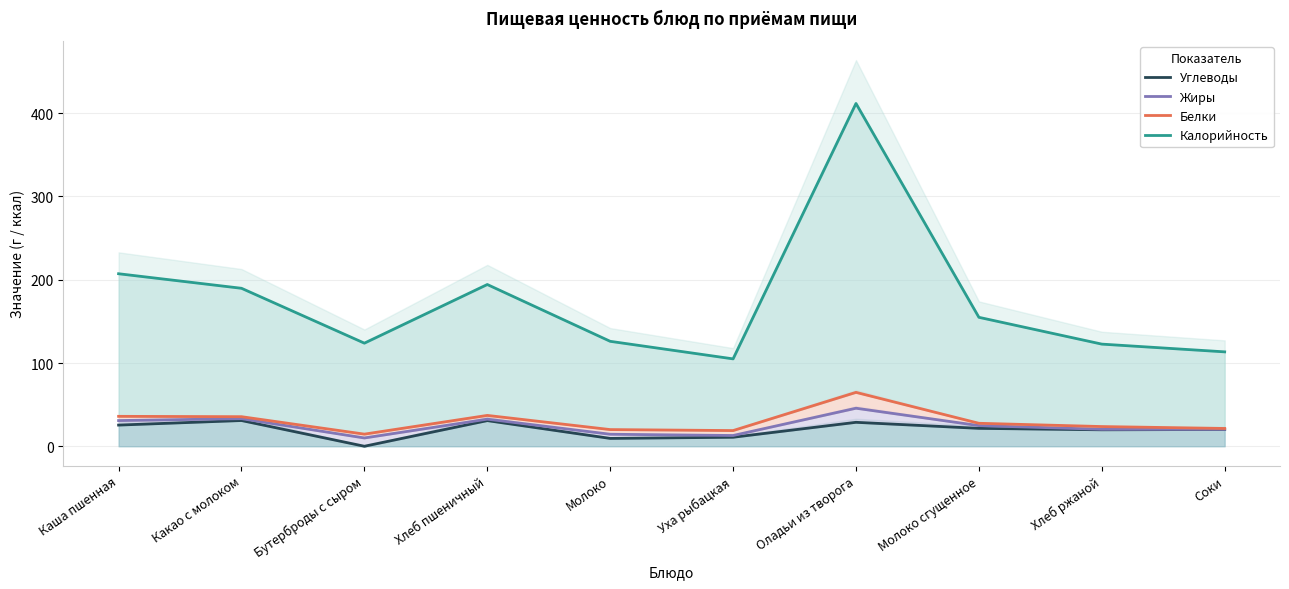

At Хлеб пшеничный, list the series in order from smallest to largest.

Углеводы, Жиры, Белки, Калорийность